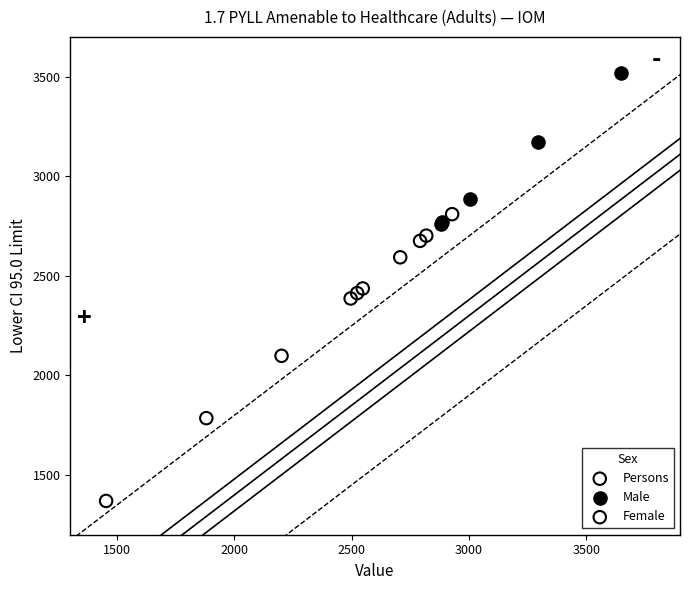

Which series contains the lowest Y value?

Female